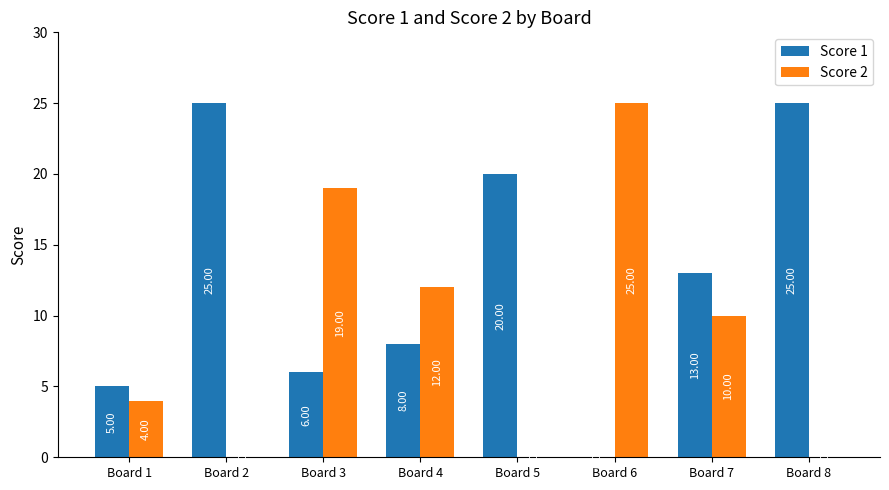

The value of Score 1 at Board 2 is 25. True or false?

True